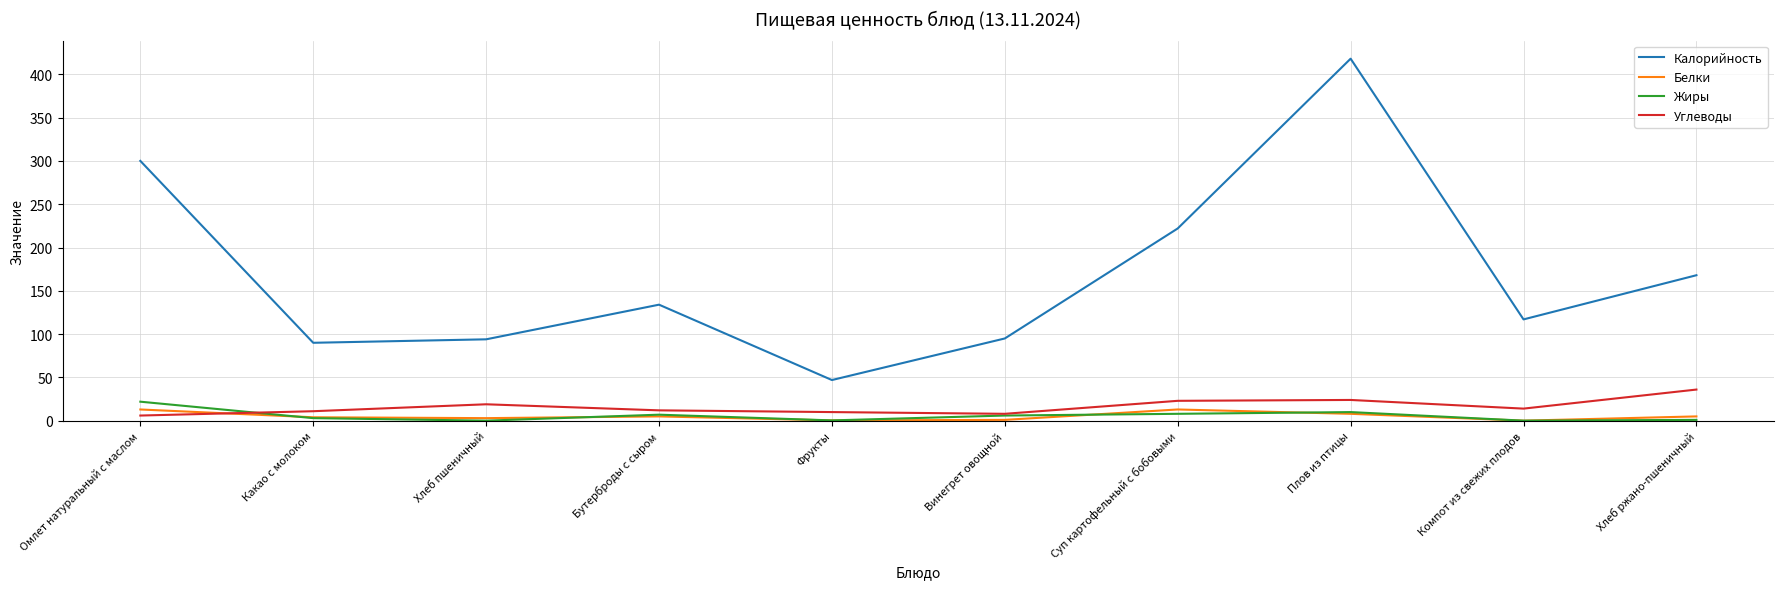

What is the sum of all Жиры values?

57.6